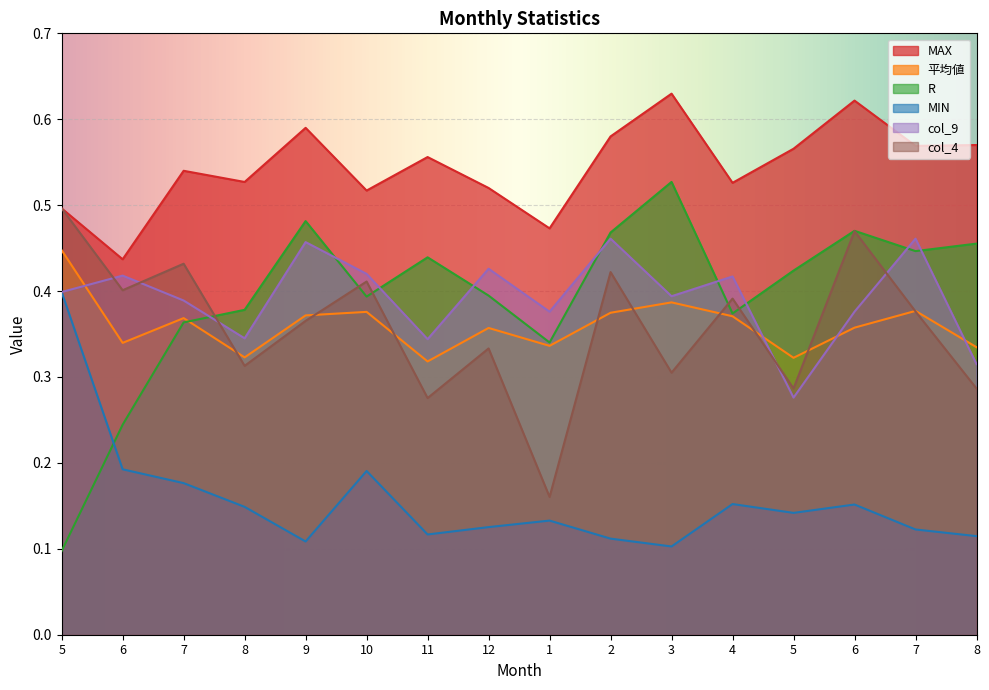

True or false: MIN has more than 0 points higher than both neighbors.

True